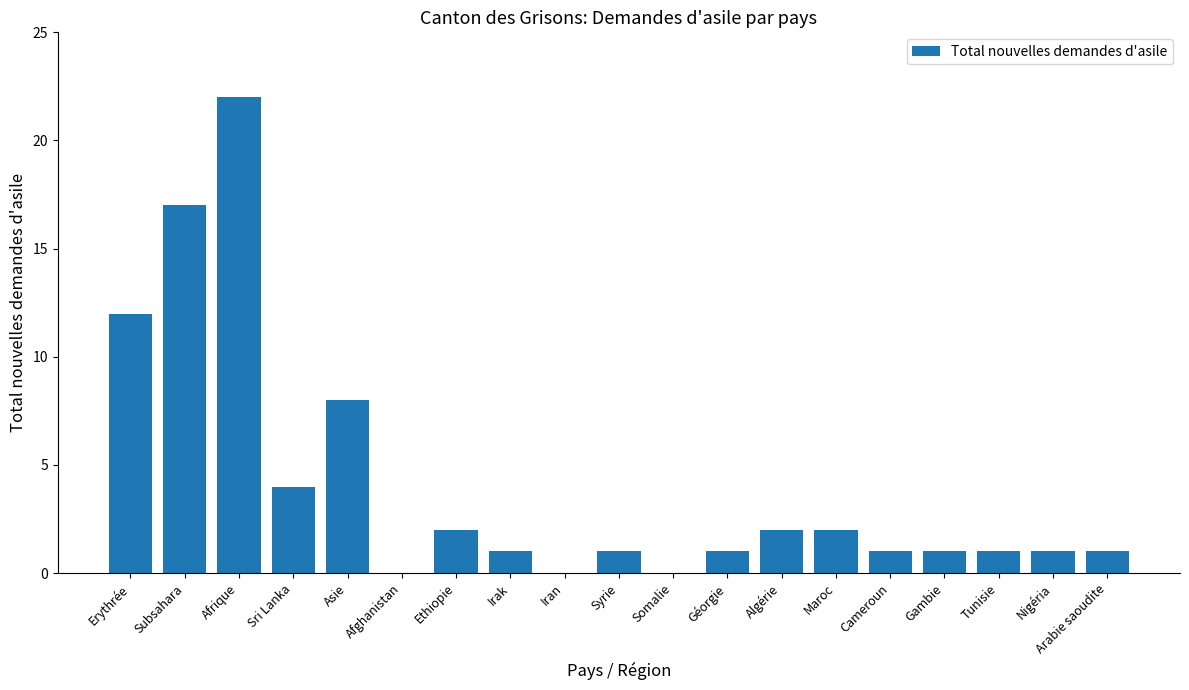

Approximately how many times larger is the value at Gambie compared to Nigéria?

1.0